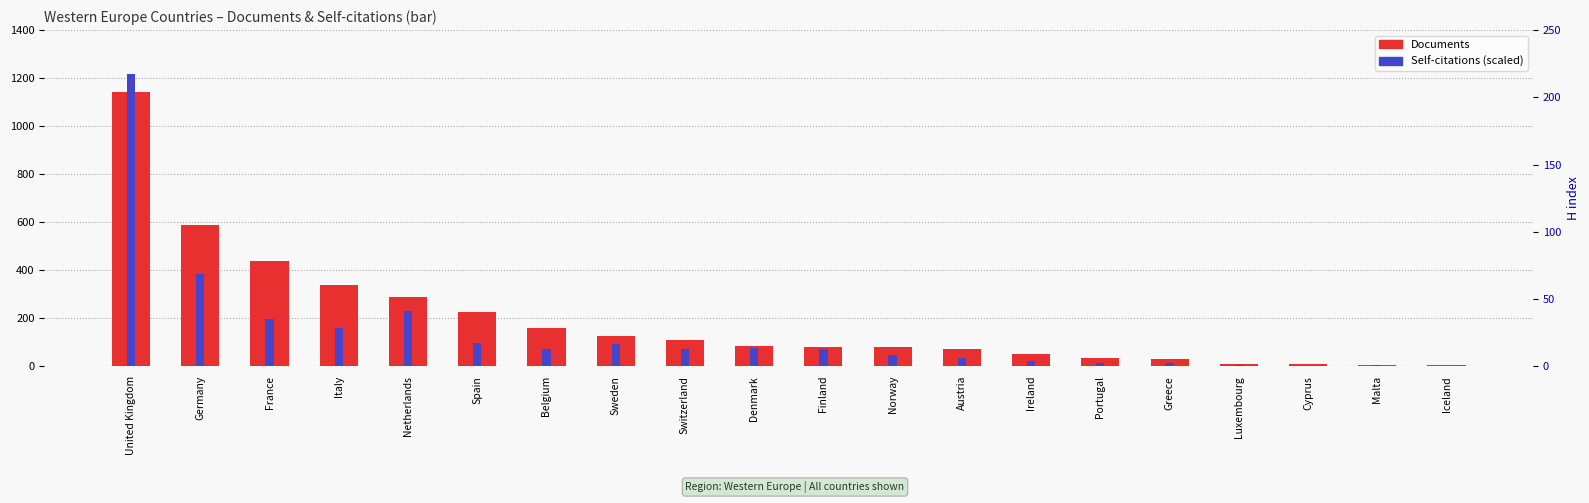

What is the sum of the Self-citations values at United Kingdom and Denmark?

1295.0